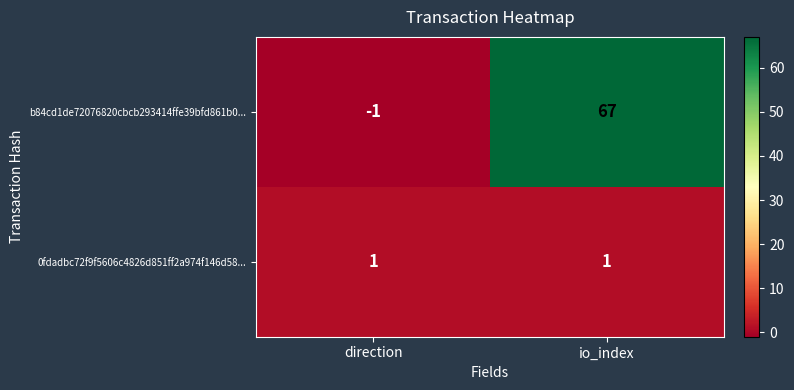

Reading right to left, transcribe all the data shown in this chart.

b84cd1de72076820cbcb293414ffe39bfd861b0...: io_index=67	direction=-1
0fdadbc72f9f5606c4826d851ff2a974f146d58...: io_index=1	direction=1